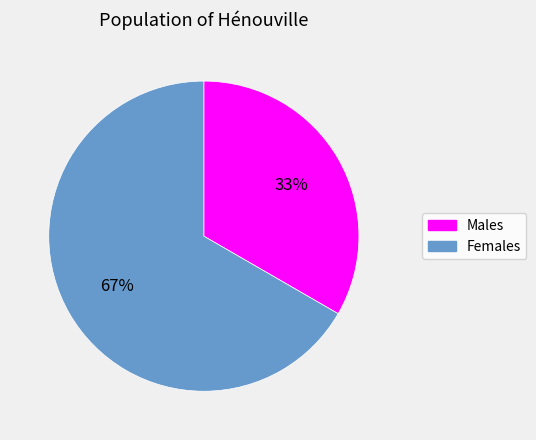

Is there a majority slice in this chart?

Yes